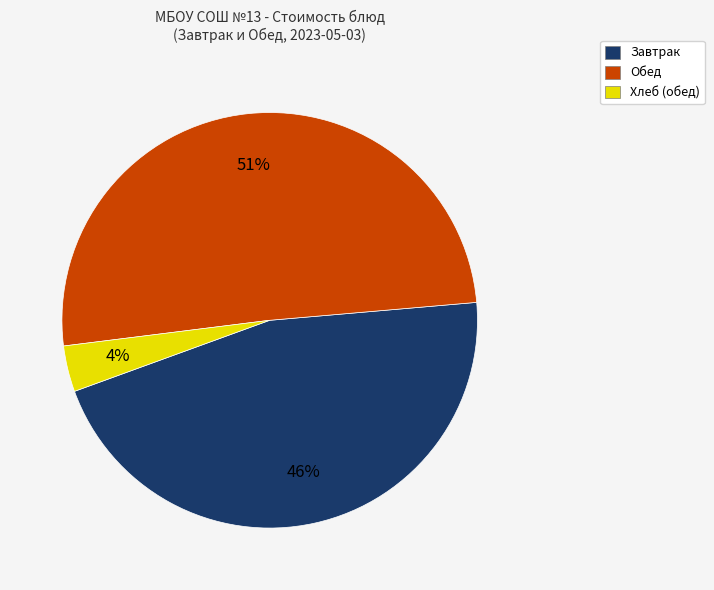

How many segments does this pie chart have?

3